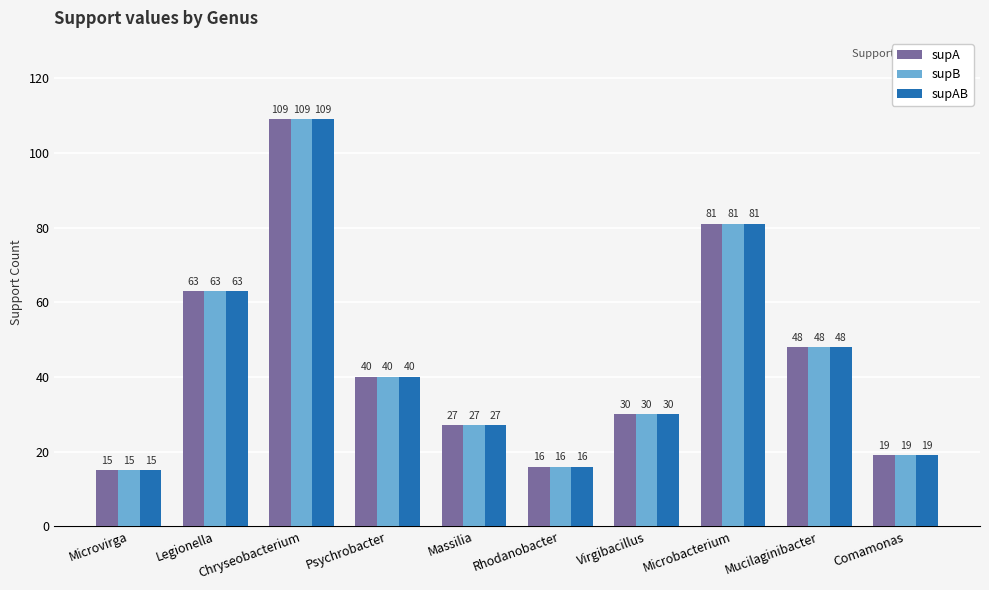

Reading left to right, list all the values displayed in this chart.

supA: 15	63	109	40	27	16	30	81	48	19
supB: 15	63	109	40	27	16	30	81	48	19
supAB: 15	63	109	40	27	16	30	81	48	19